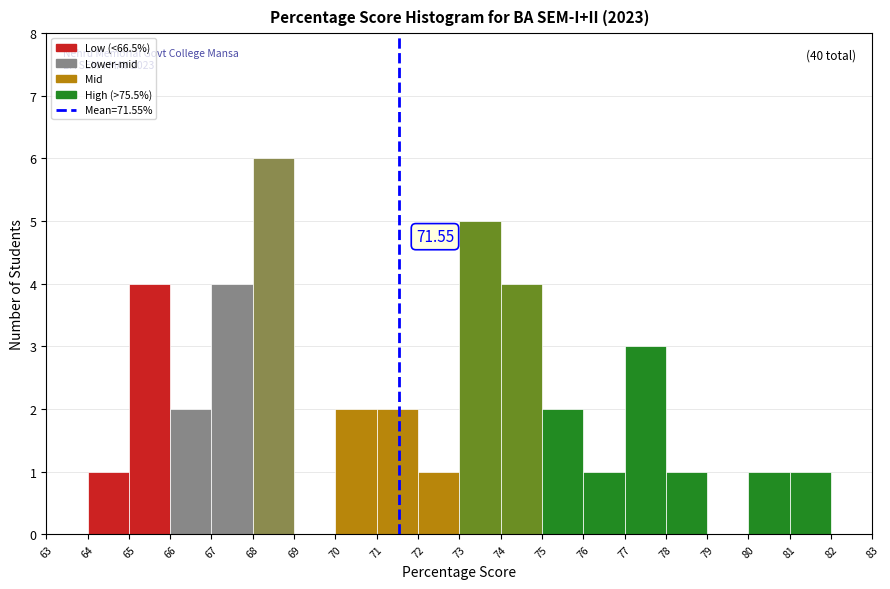

Over which range of the x-axis is the bar tallest?

68 to 69